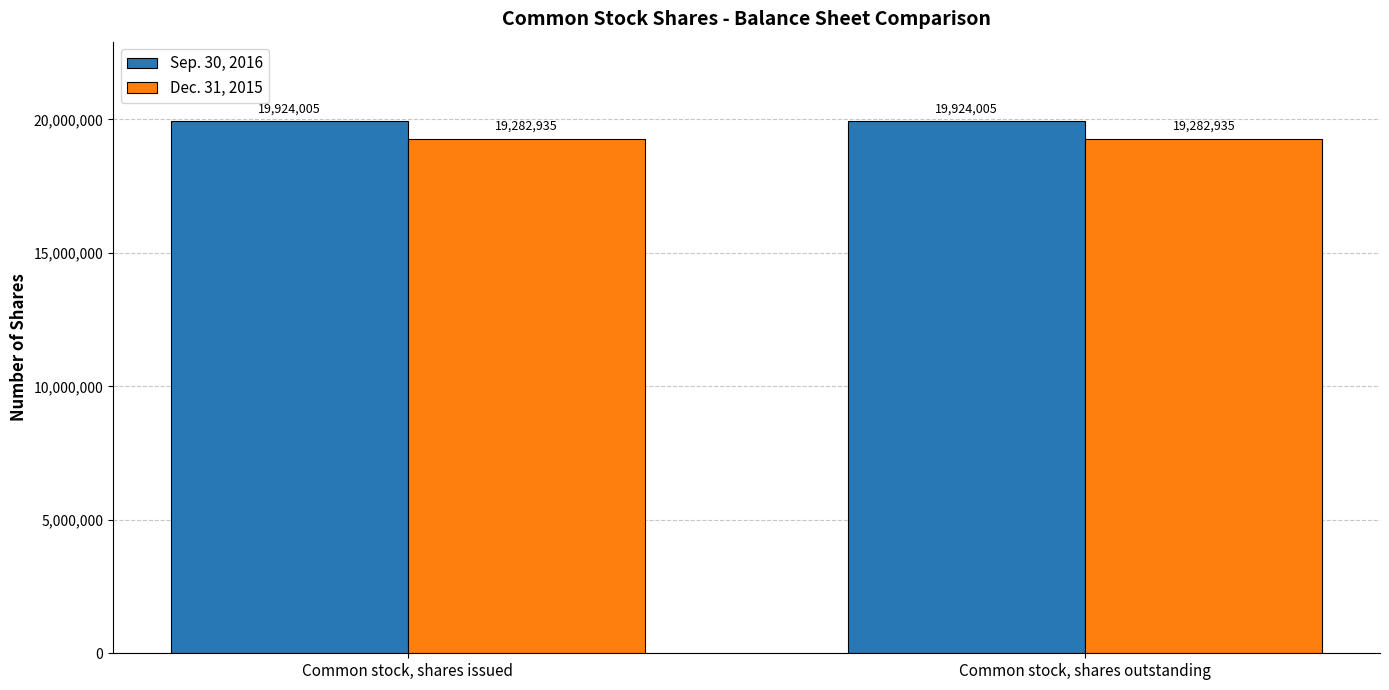

What is the difference between the highest and lowest values at Common stock, shares outstanding?

641070